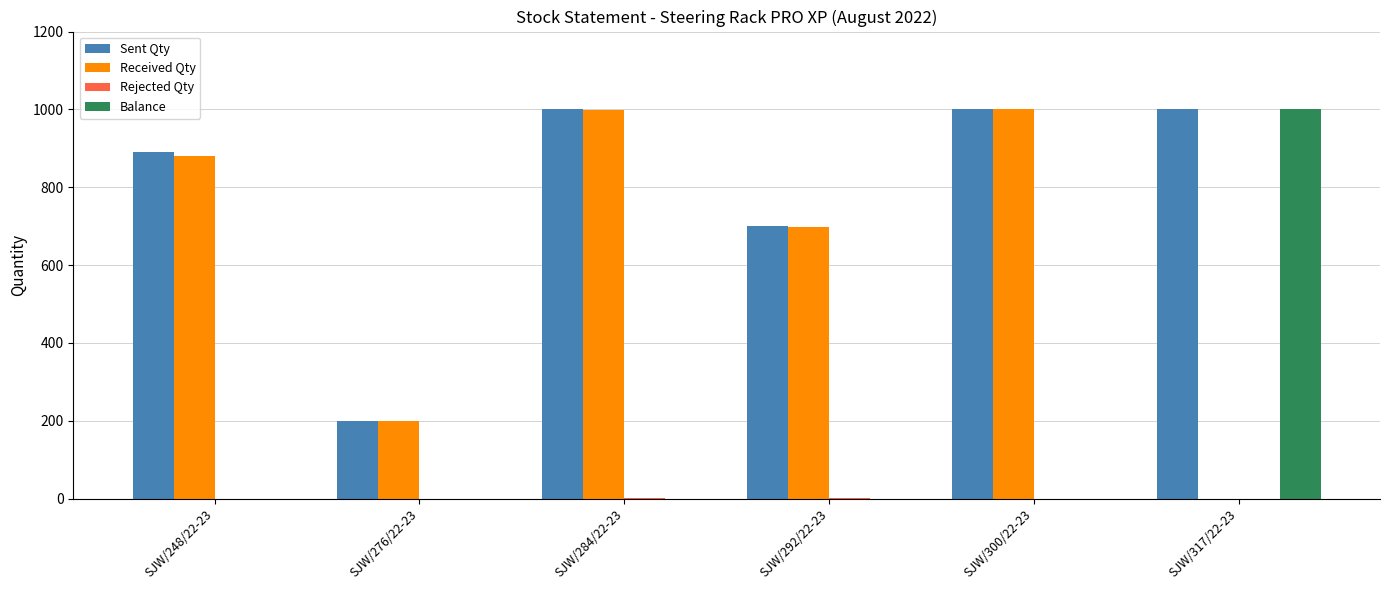

What is the sum of all Balance values?

1000